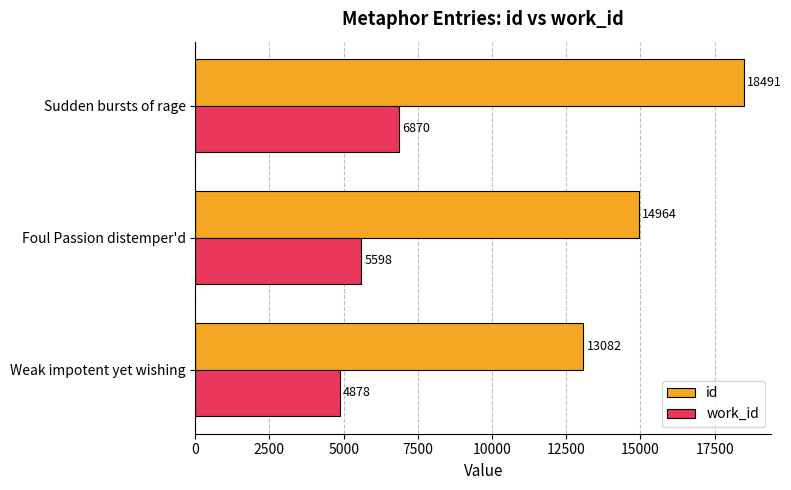

List the series in order of their peak value, highest first.

id, work_id